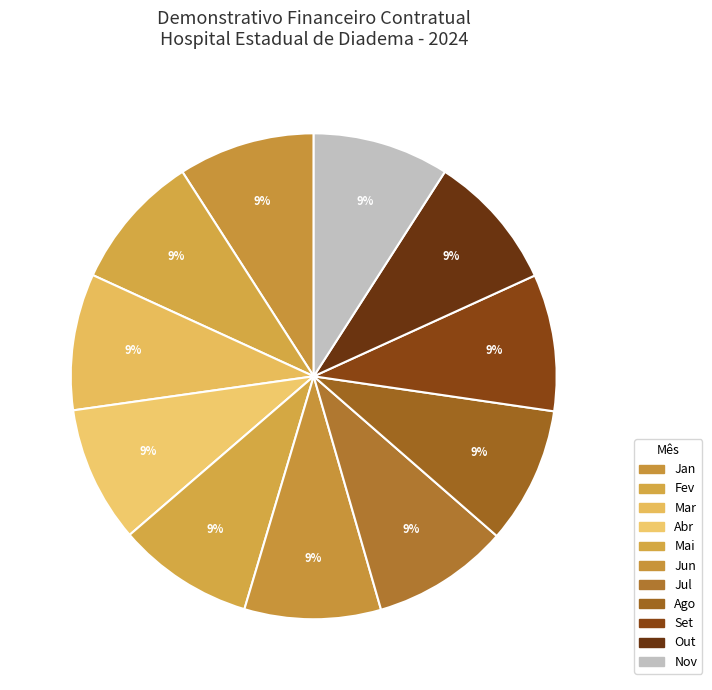

What is the change in value from Mar to Jul?

+46373.6